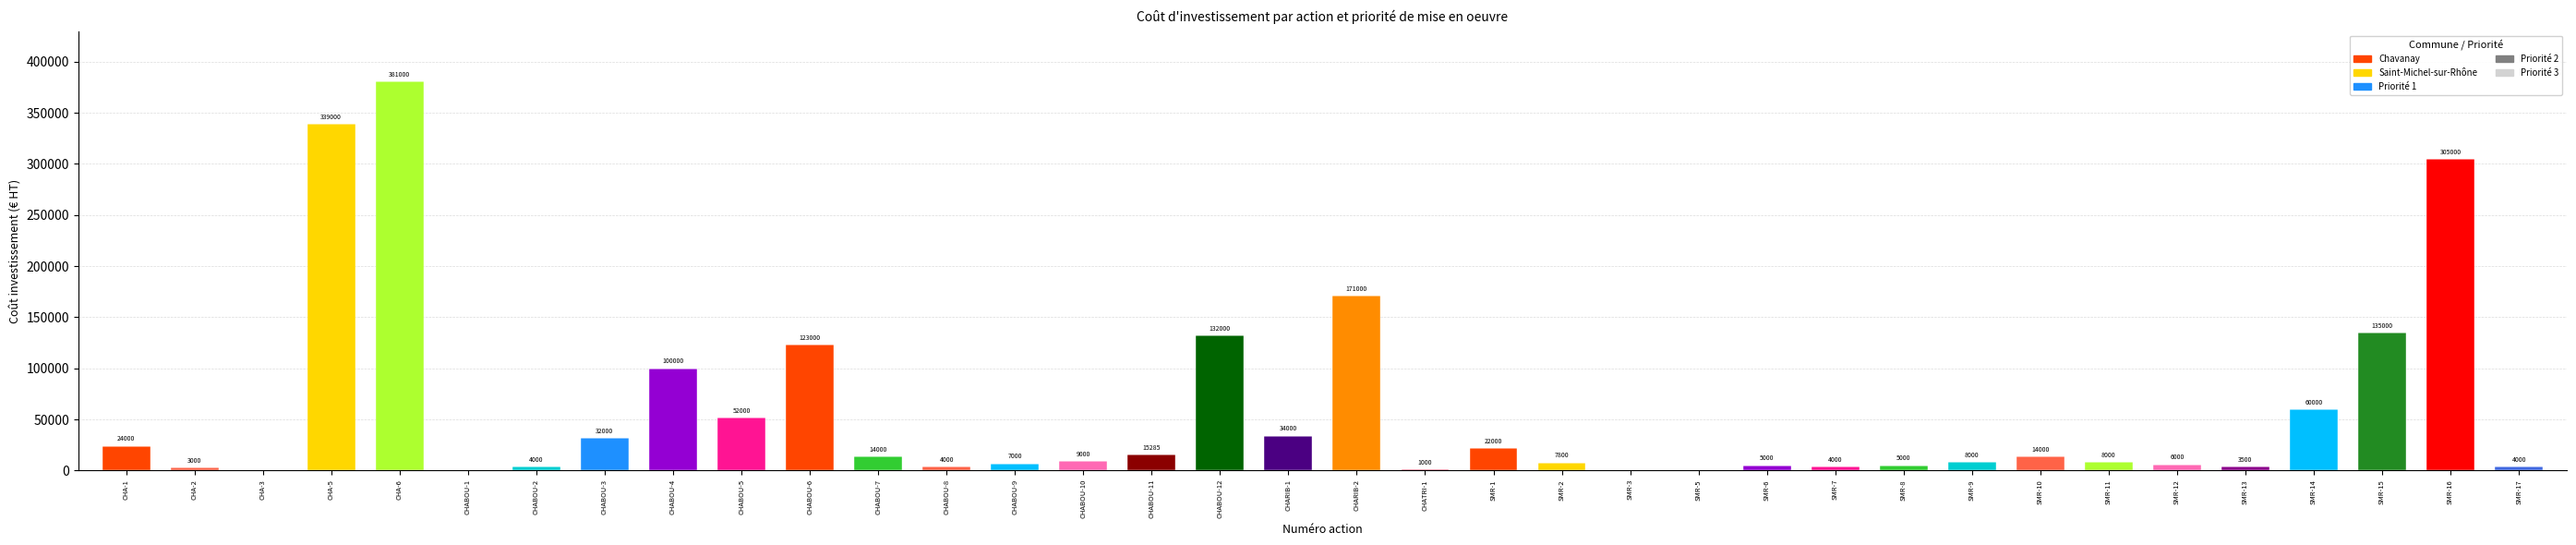

Is the value of Priorité 1 at CHABOU-2 greater than the value of Priorité 3 at CHABOU-11?

Yes